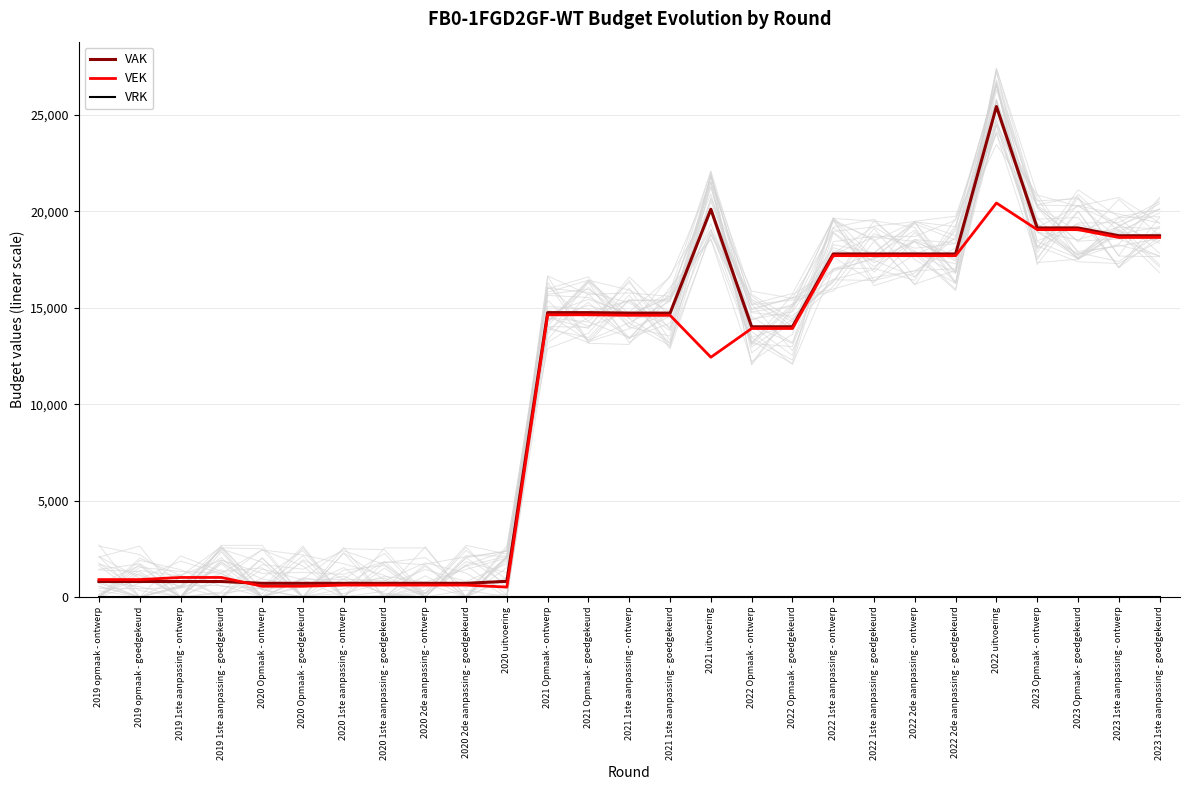

At 2020 2de aanpassing - ontwerp, list the series in order from smallest to largest.

VRK, VEK, VAK